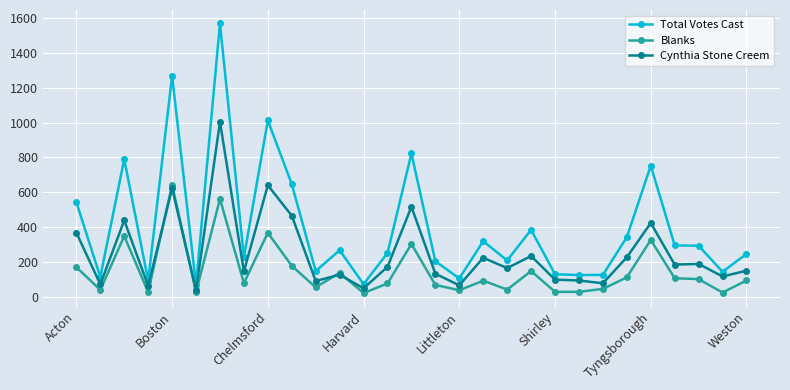

Count the number of categories in the chart.

29